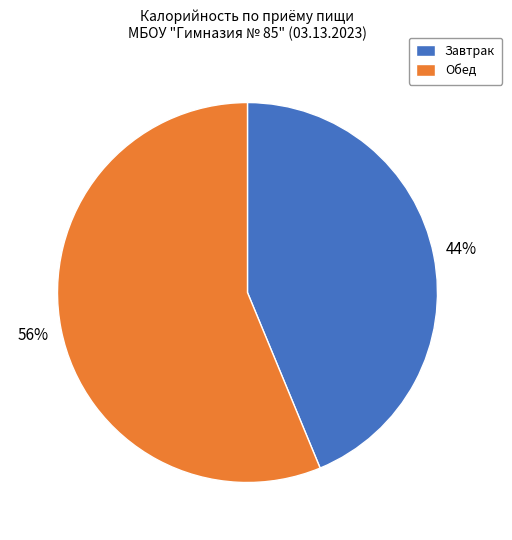

To the nearest percent, what is the difference between the largest and smallest slice percentages?

12%